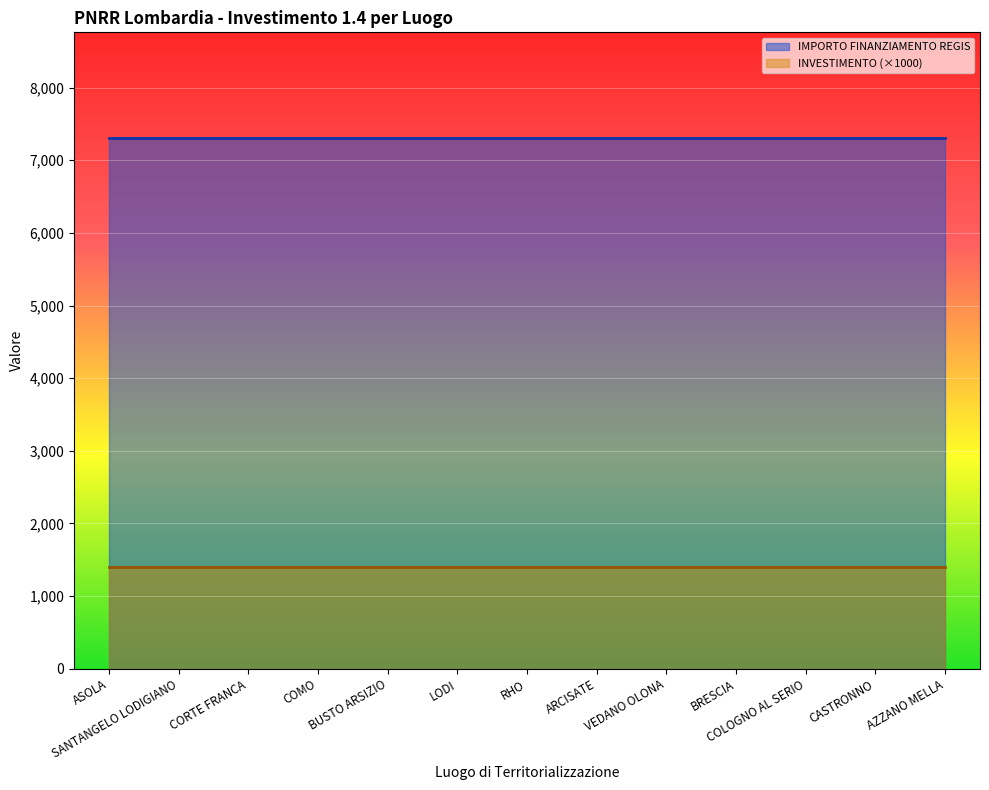

Does the chart display data point markers on the line(s)?

No